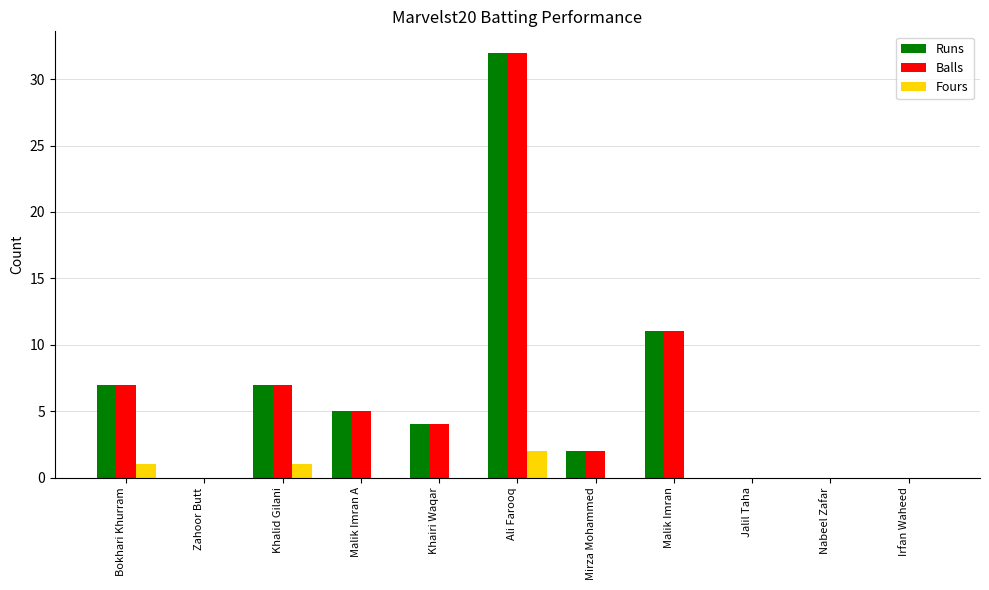

Where is Runs nearest to the value 16?

Malik Imran